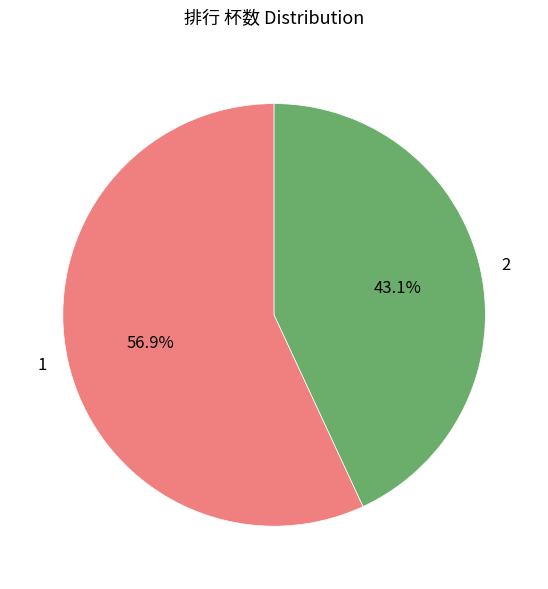

To the nearest percent, what is the average slice percentage?

50%